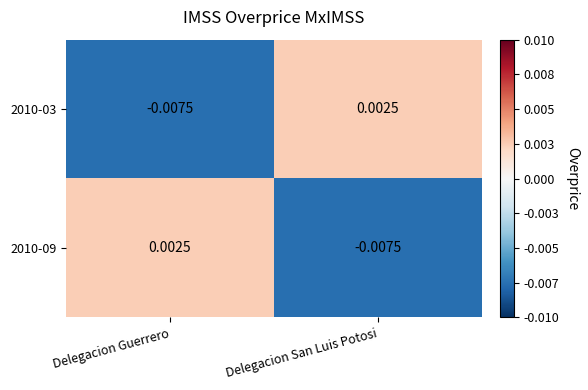

Rank the categories by 2010-03 value from lowest to highest.

Delegacion Guerrero, Delegacion San Luis Potosi